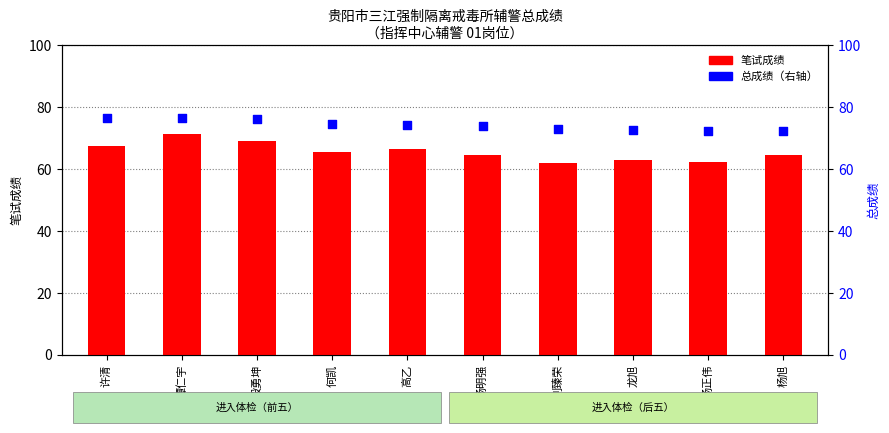

Which series has the largest Y range (max minus min)?

笔试成绩